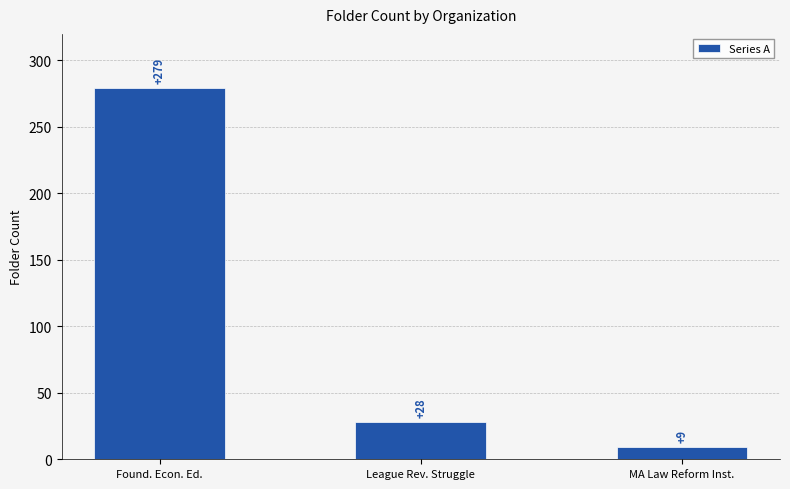

How many categories are shown in the chart?

3